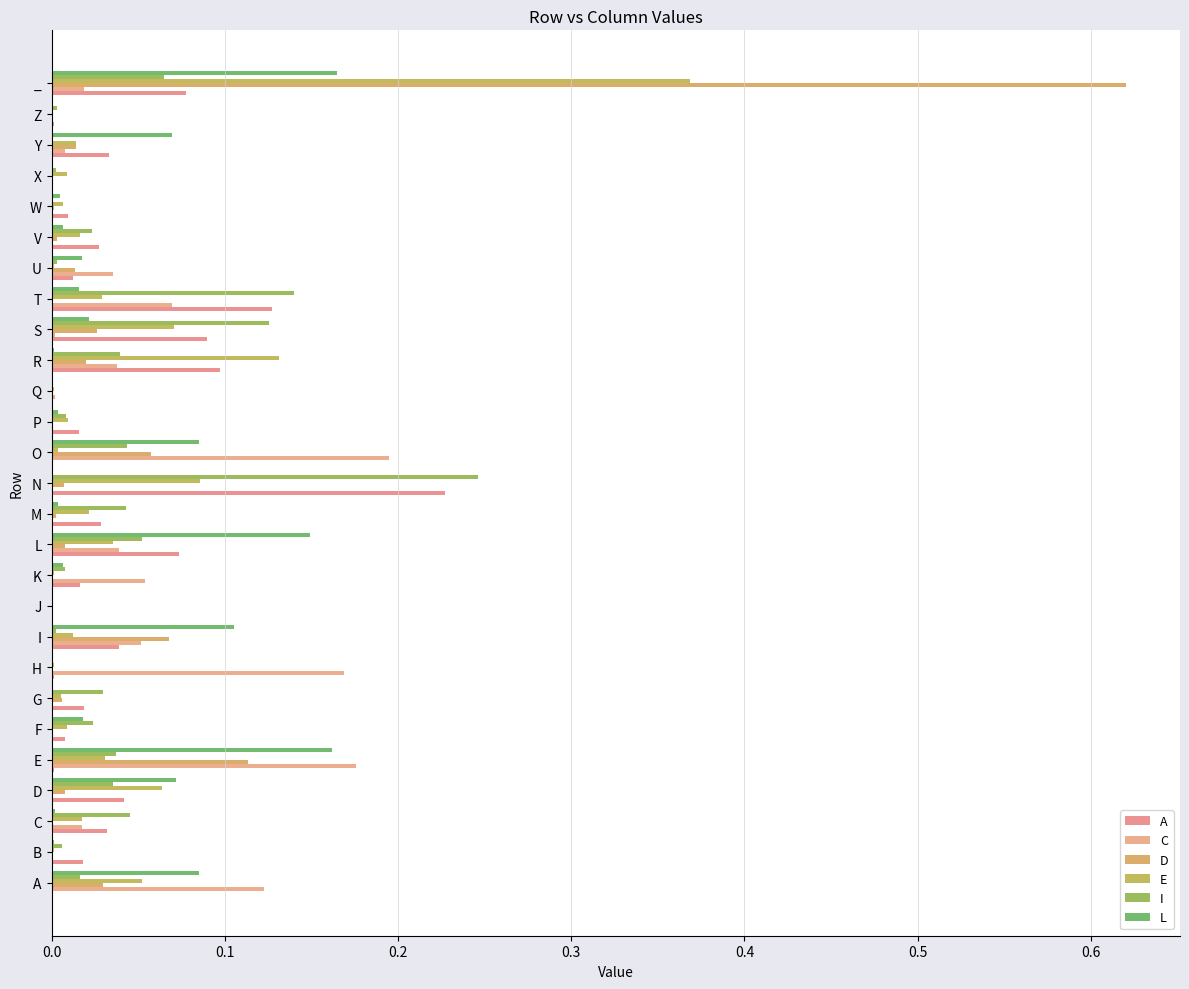

Count the number of categories in the chart.

27